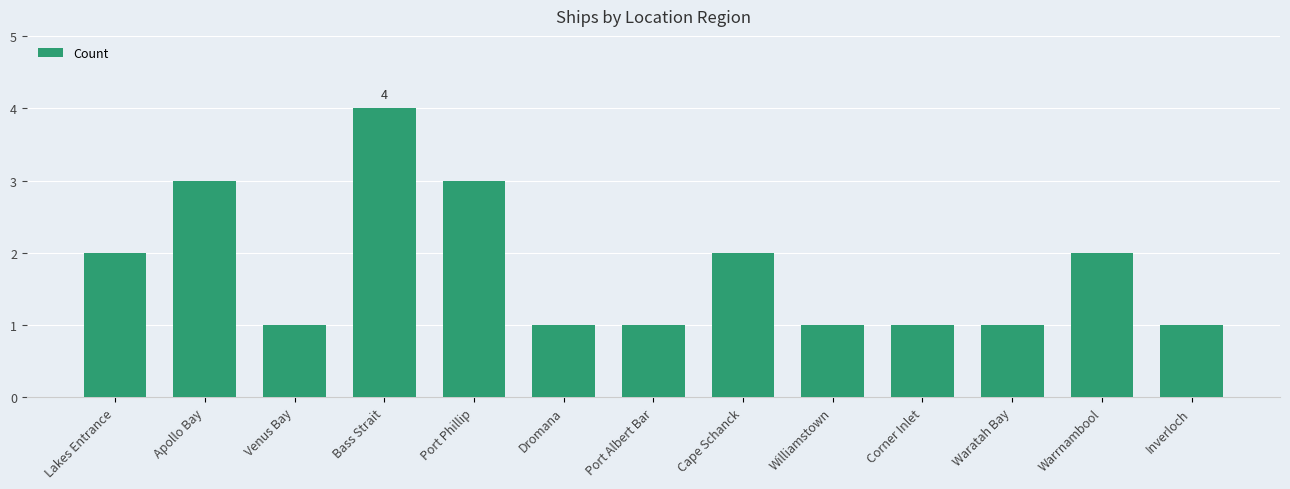

Which category has the highest value across all series?

Bass Strait